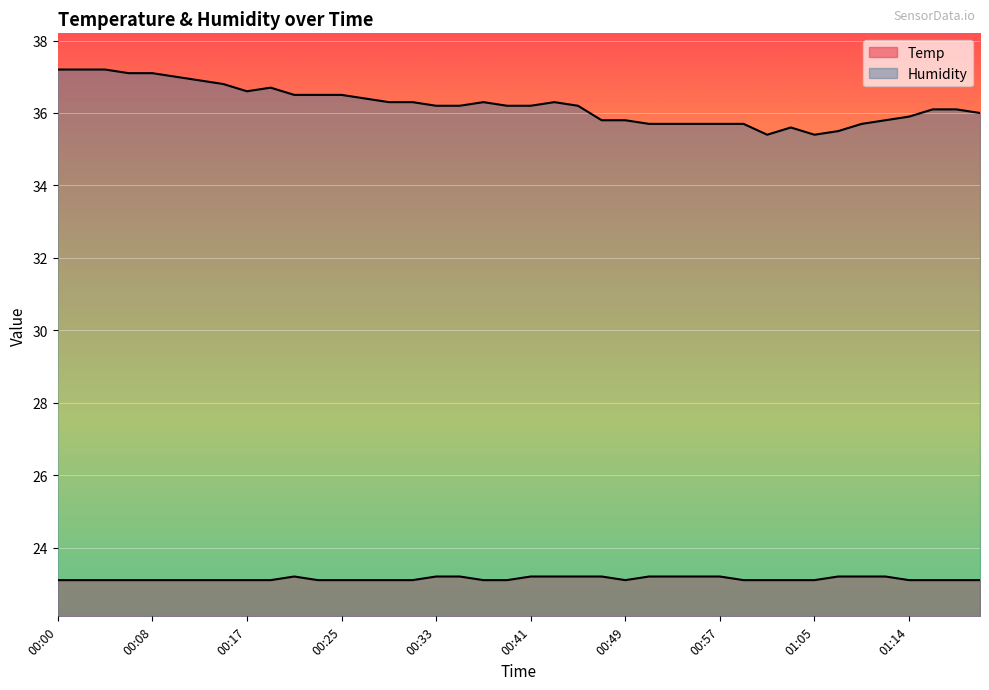

Which series has the largest range (max minus min)?

Humidity